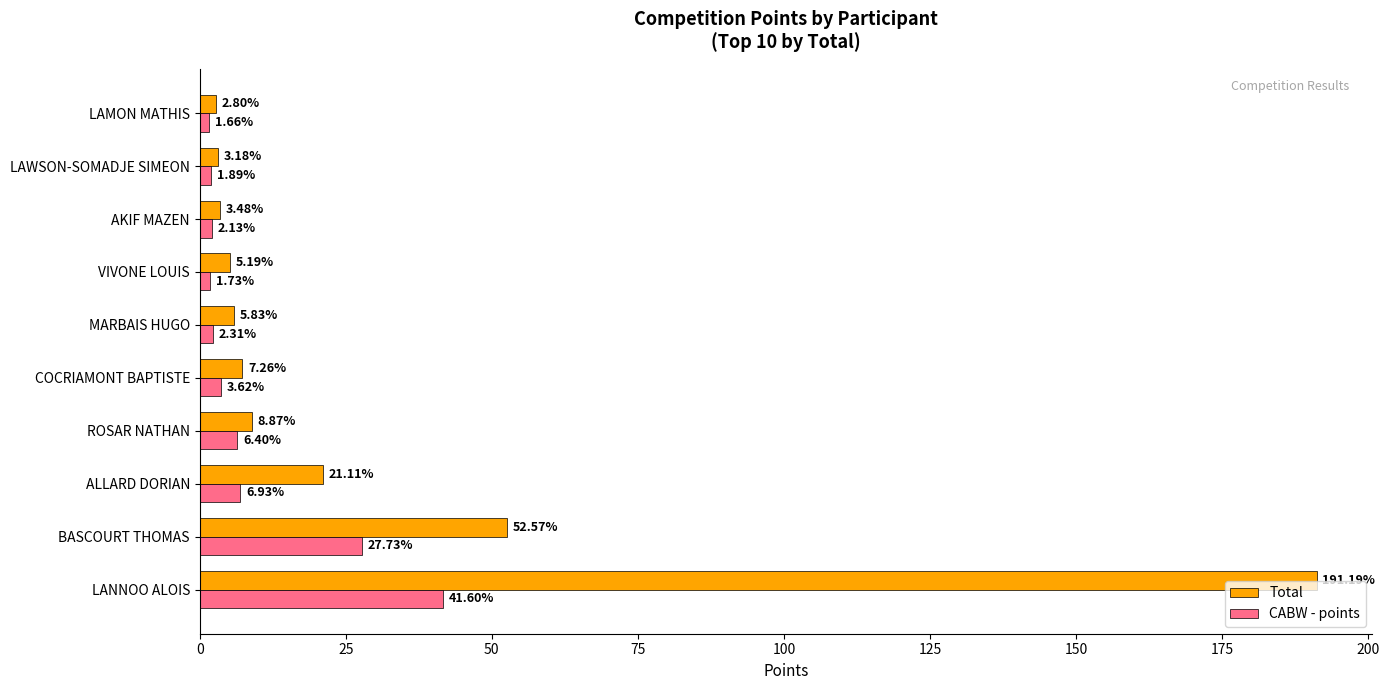

Which series has the largest range (max minus min)?

Total